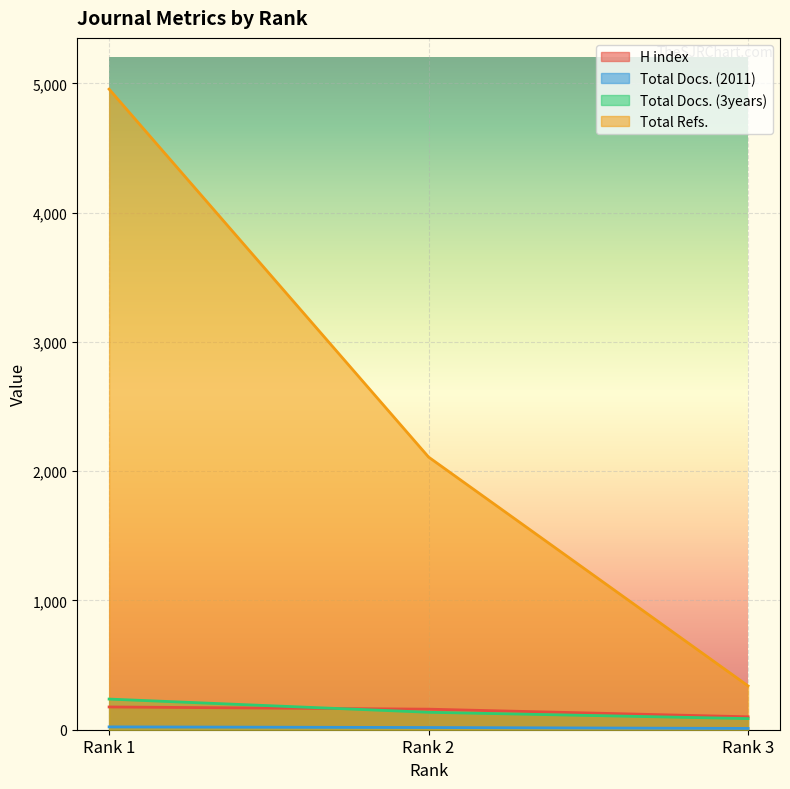

What is the sum of the Total Refs. values at Rank 2 and Rank 1?

7064